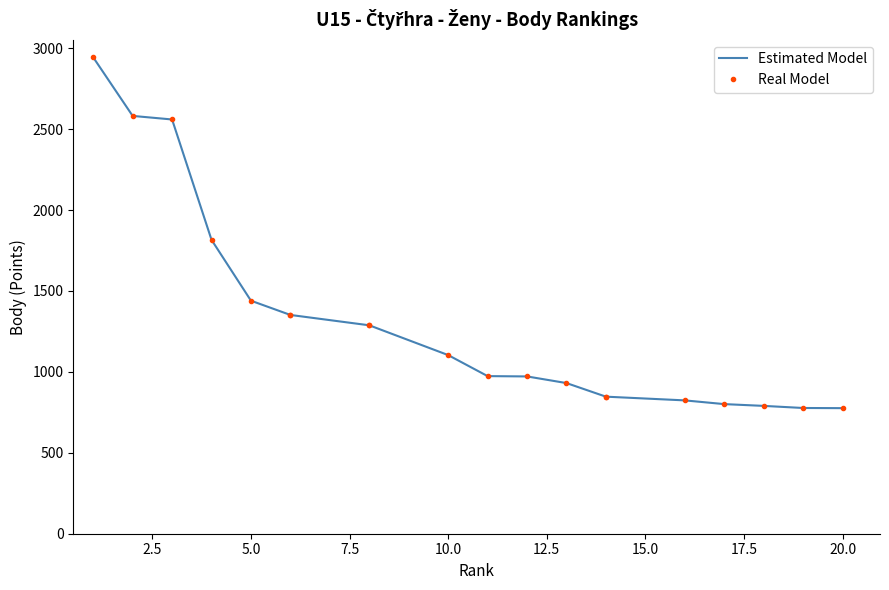

Is it true that Real Model equals 372 at 14?

False